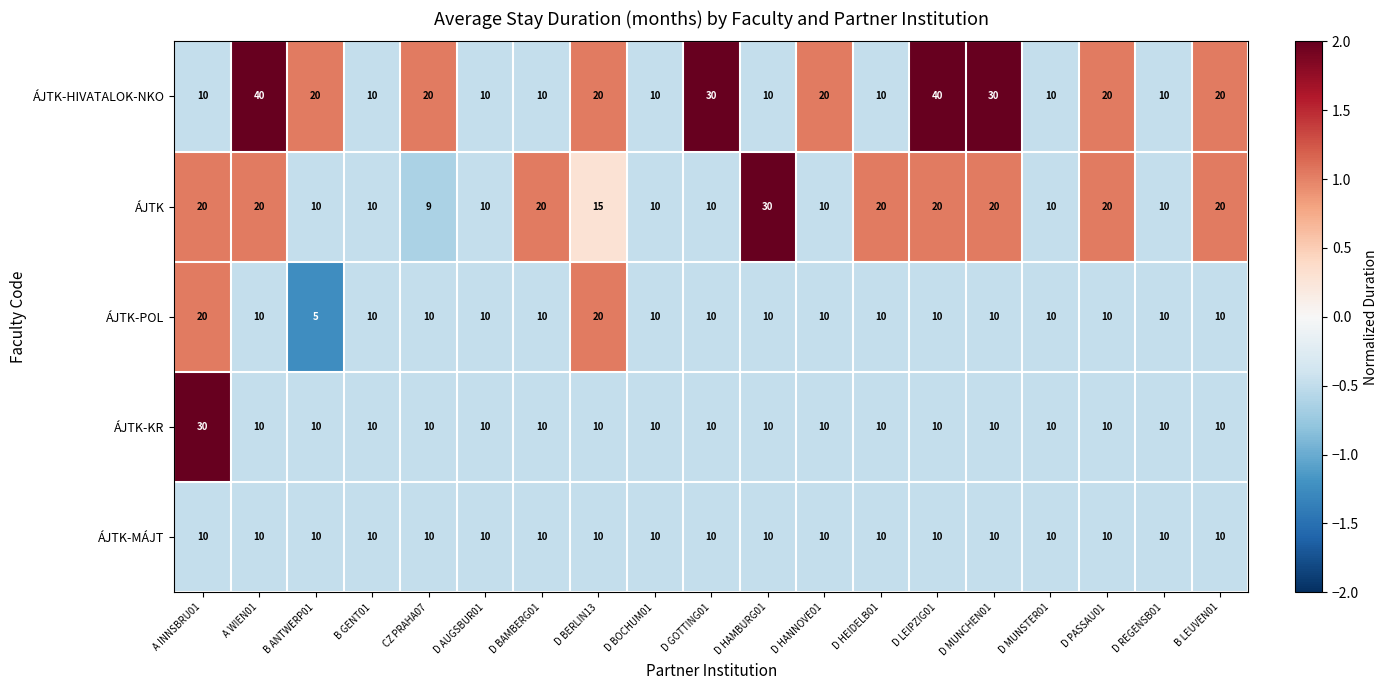

What is the spread (max minus min) of values at D LEIPZIG01?

30